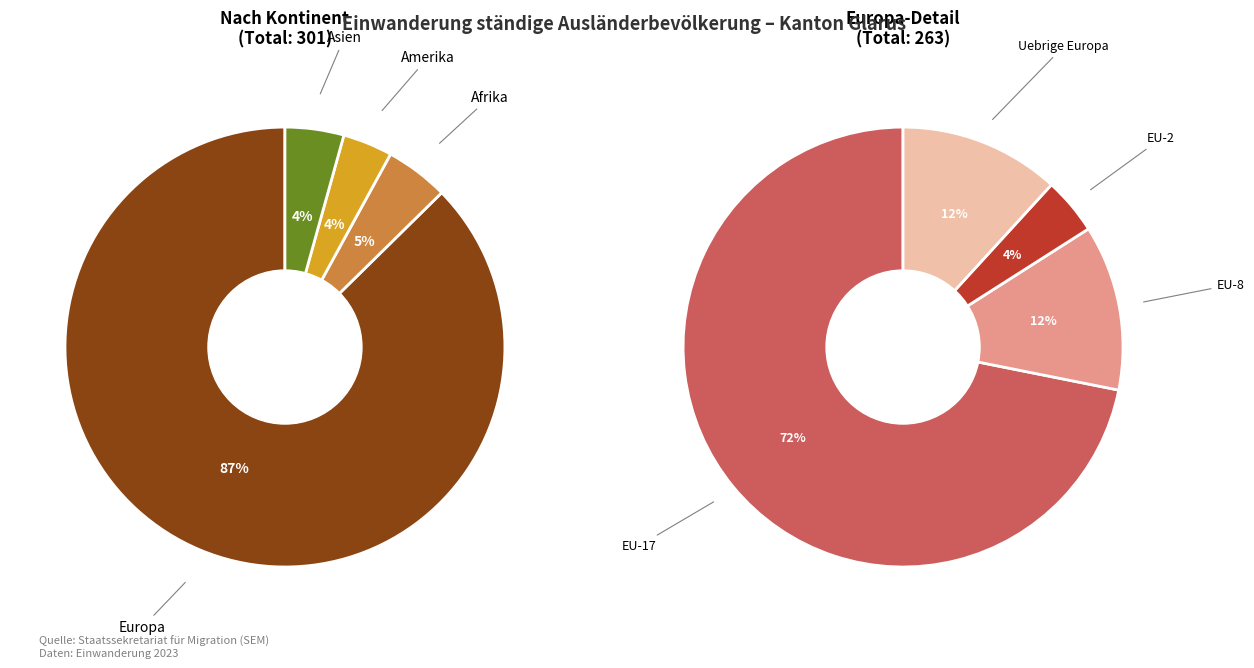

Is there any slice that represents more than half of the pie?

Yes